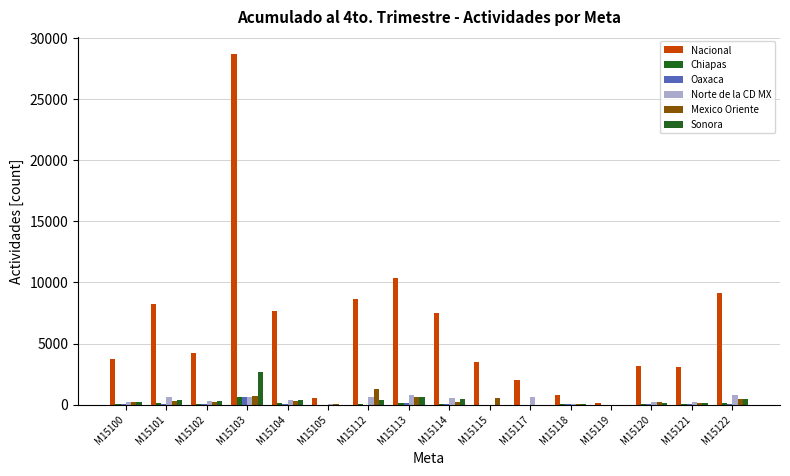

How many groups of bars are there?

16